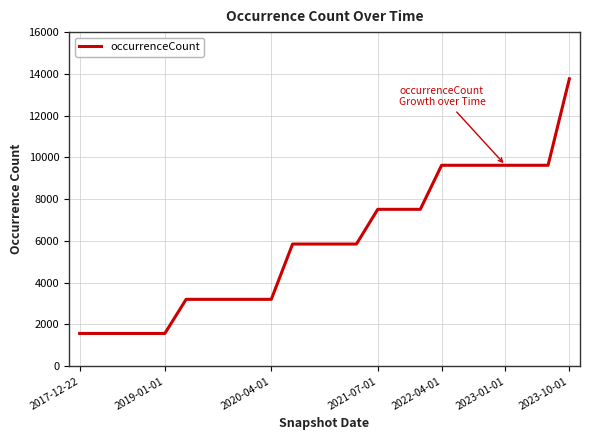

What is the minimum value shown in the chart?

1568